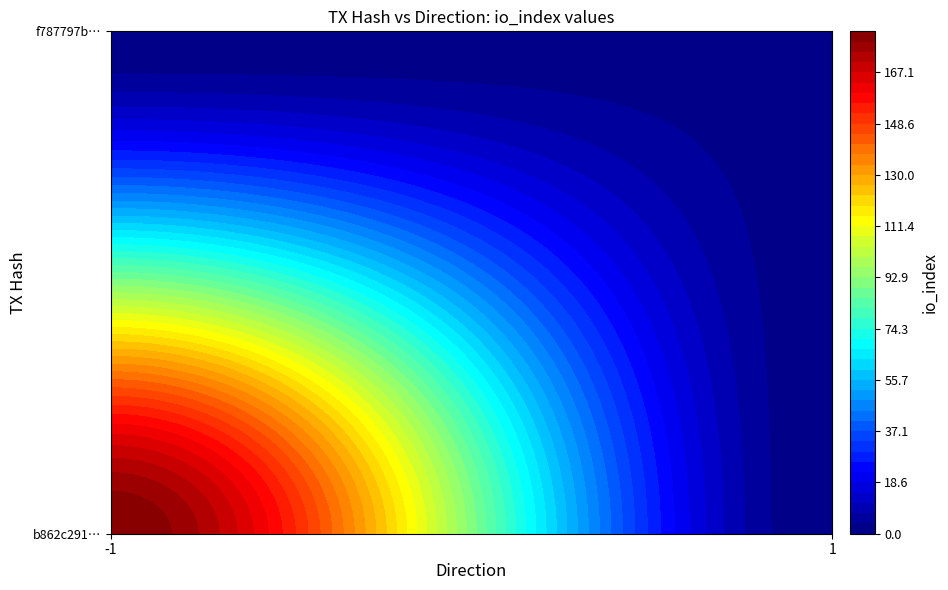

What is the difference between the maximum and minimum values in the b862c291360d3482c62f6d2e8127ab100dbfff7 series?

183